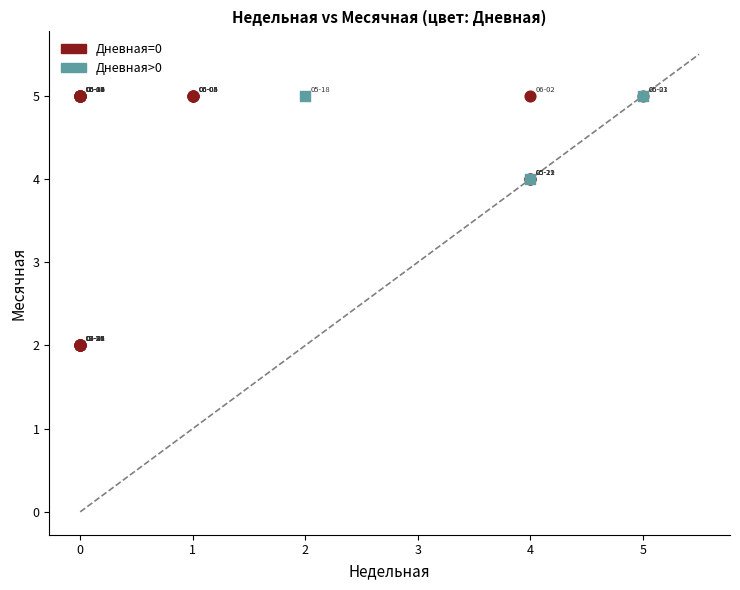

Which series has the widest spread of Y values?

Дневная=0